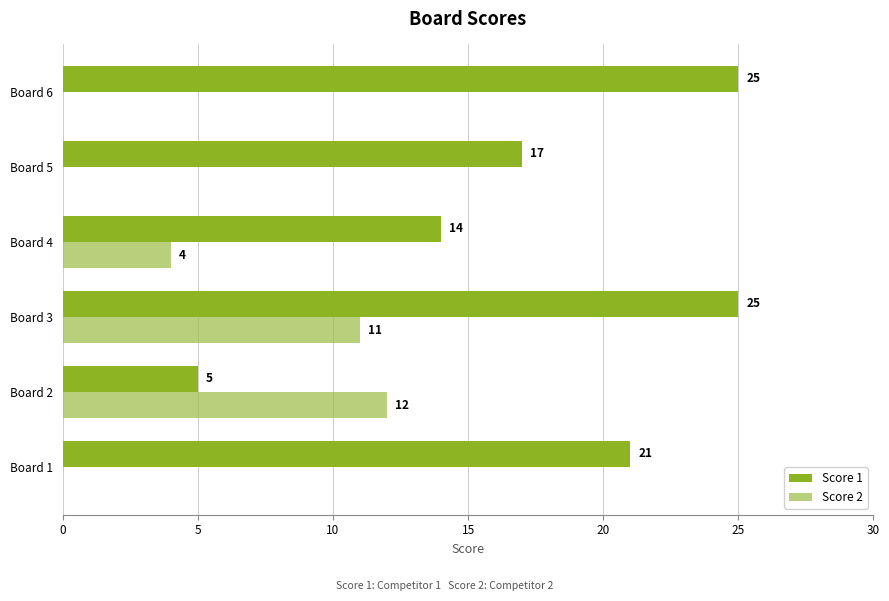

Where is Score 1 nearest to the value 15?

Board 4